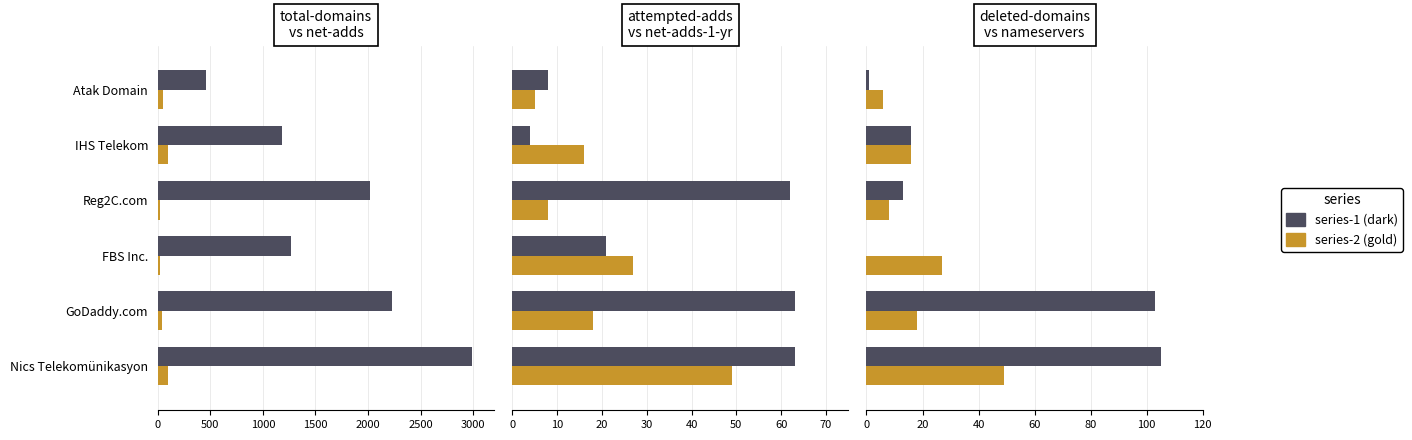

How many values in the deleted-domains-nograce series exceed 16?

2